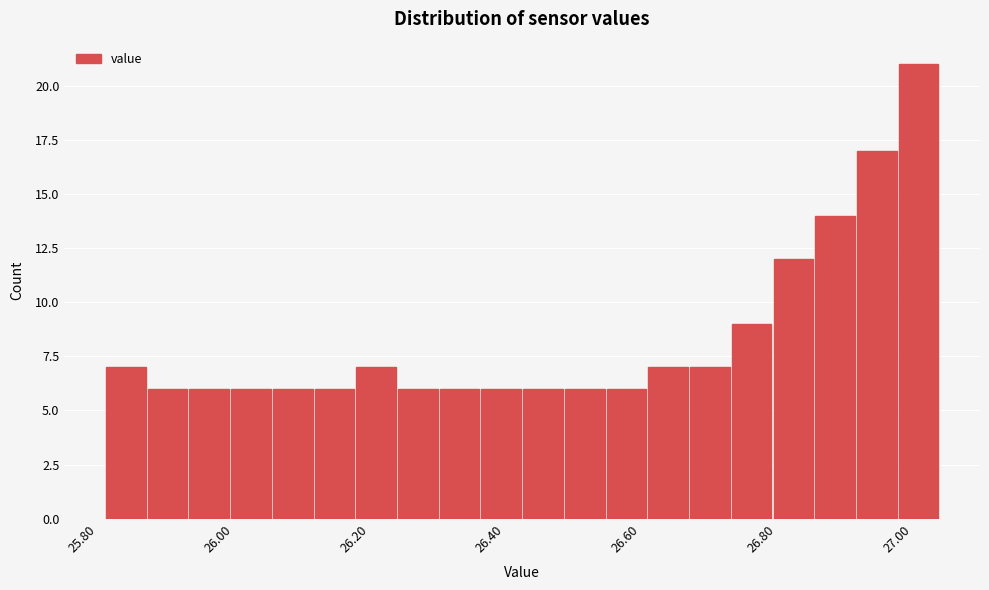

Read against the x-axis, roughly where is the centre of the tallest bar?

27.00